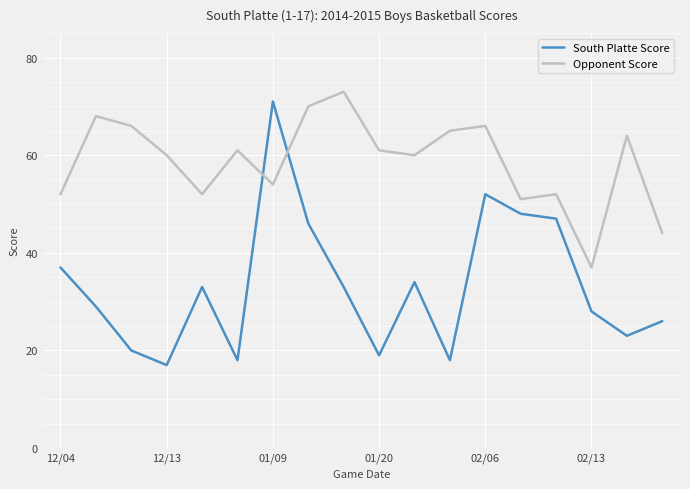

List the series in order of their overall mean, lowest first.

South Platte Score, Opponent Score